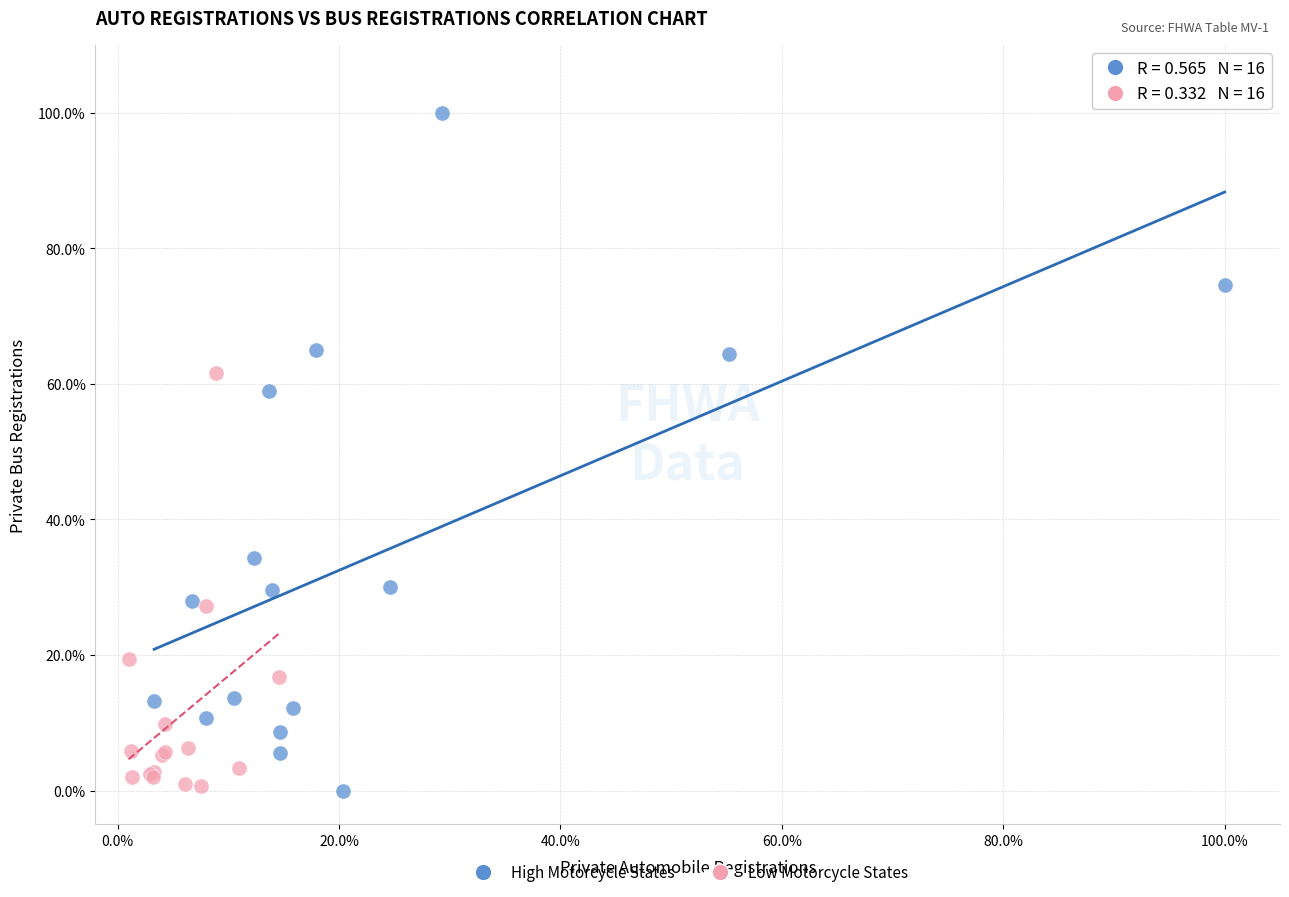

Which series has the largest Y range (max minus min)?

High Motorcycle States